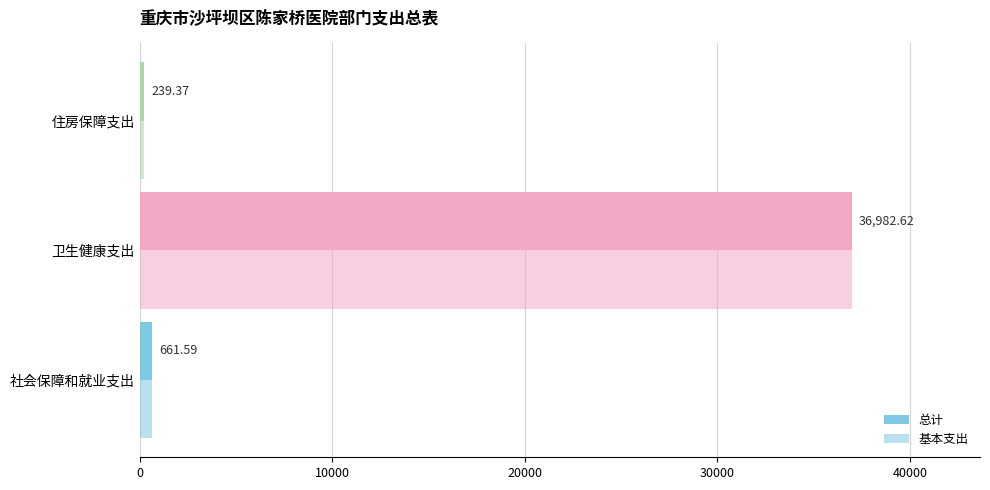

Count the number of data series in this chart.

2